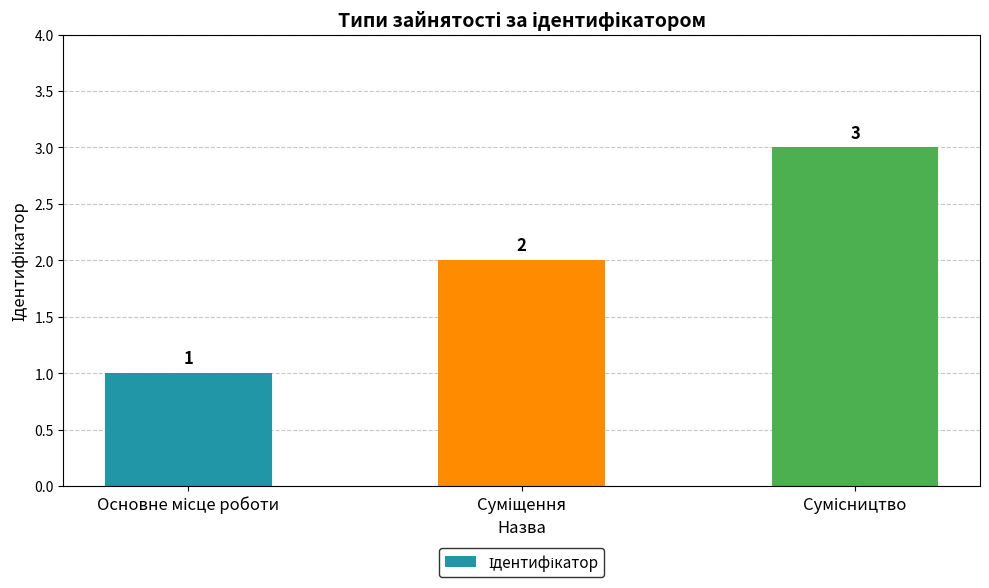

What is the value of the 1st bar from the left?

1